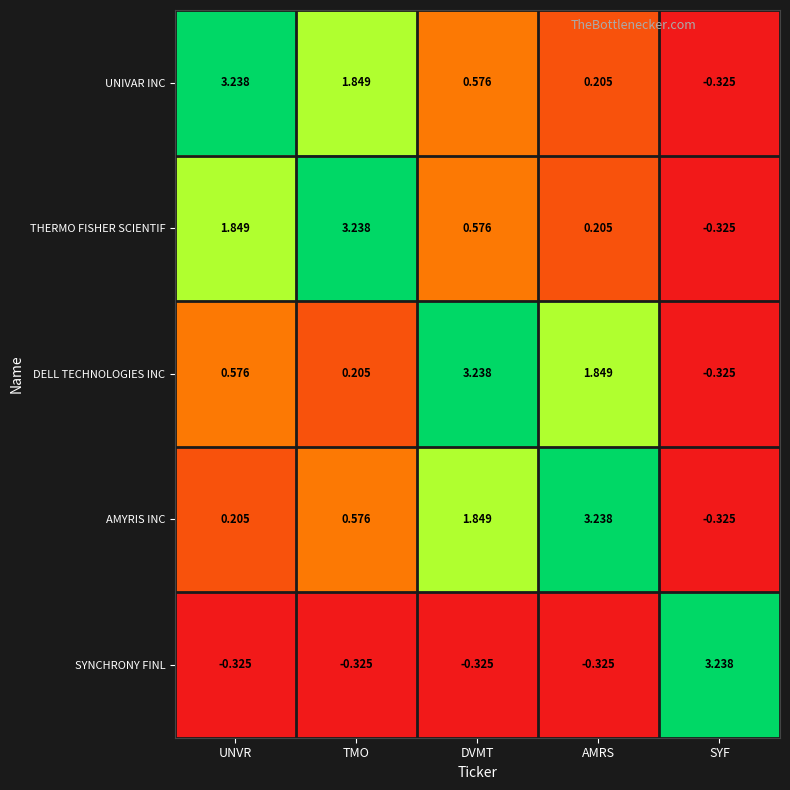

Which category has the highest value in the SYNCHRONY FINL series?

SYF